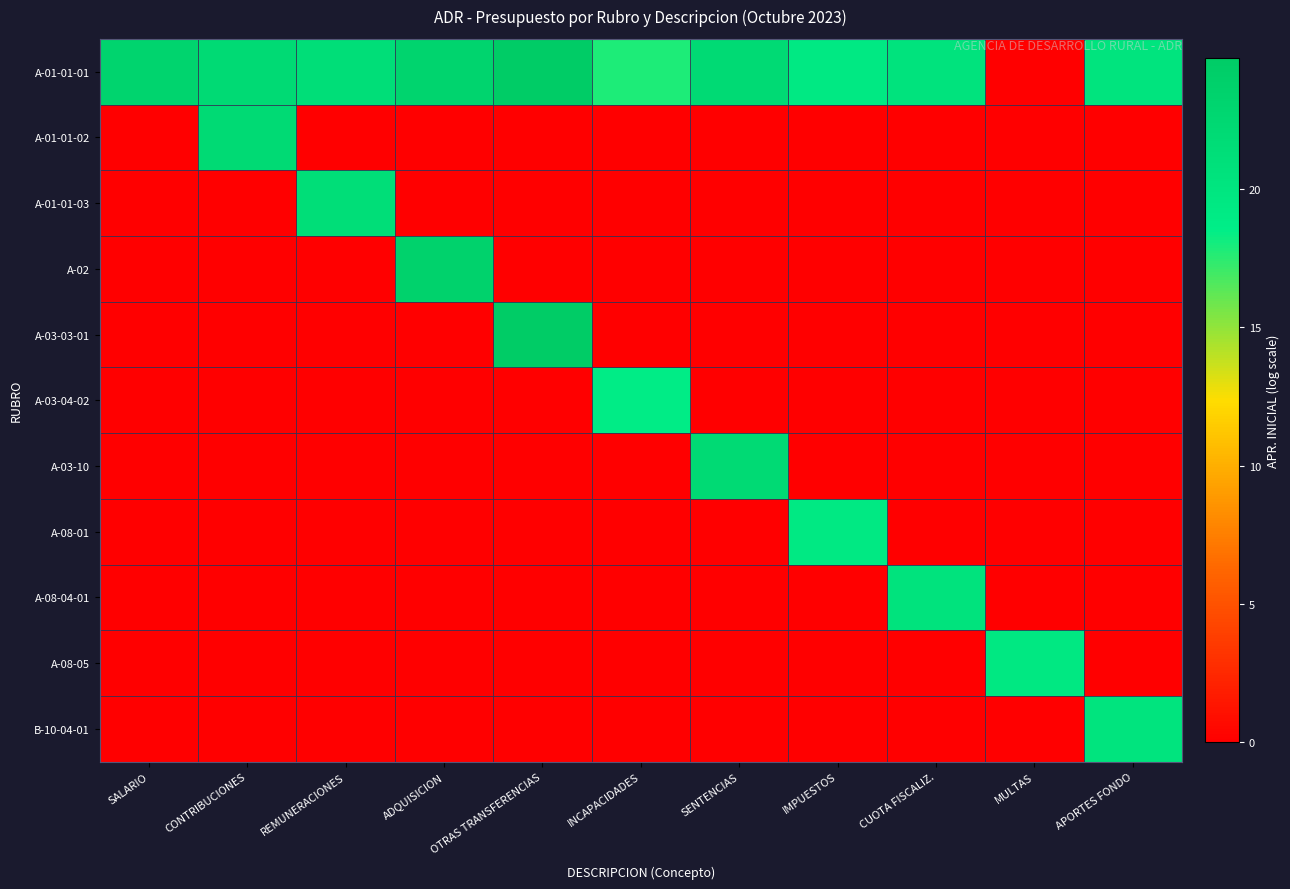

Rank the series at MULTAS from highest to lowest value.

A-08-05, A-01-01-01, A-01-01-02, A-01-01-03, A-02, A-03-03-01, A-03-04-02, A-03-10, A-08-01, A-08-04-01, B-10-04-01